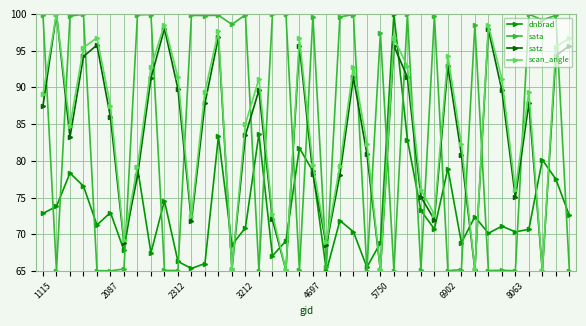

What are all the series names shown in the legend?

dnbrad, sata, satz, scan_angle